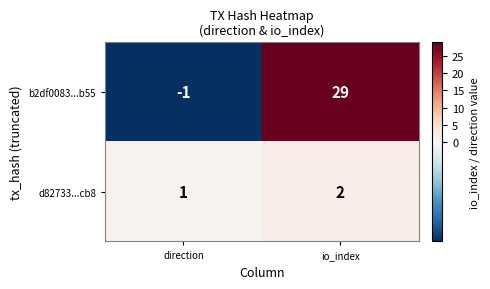

Where is d82733...cb8 nearest to the value 1?

direction